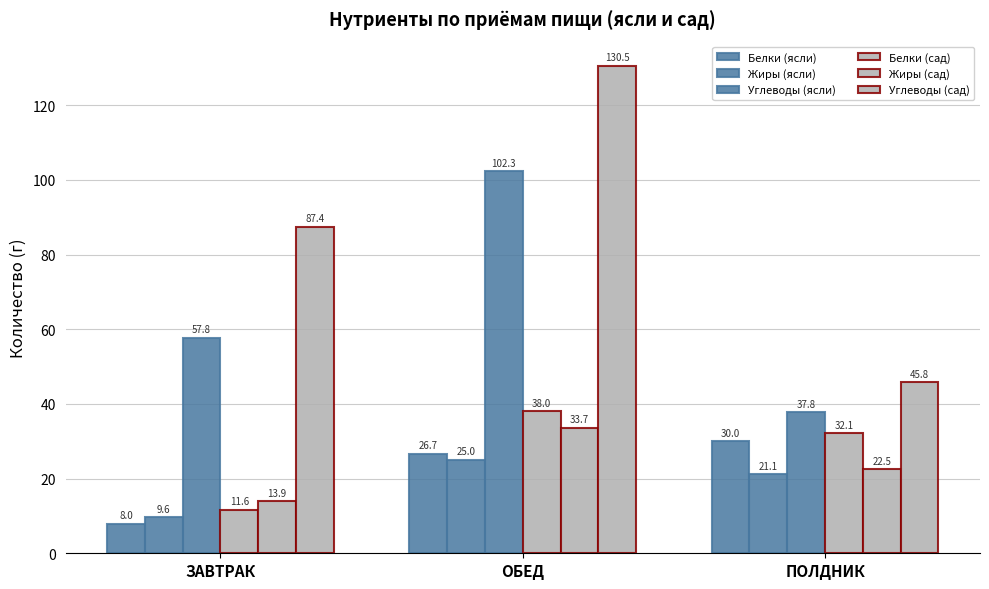

Is it true that Углеводы (ясли) equals 57.8 at ЗАВТРАК?

True